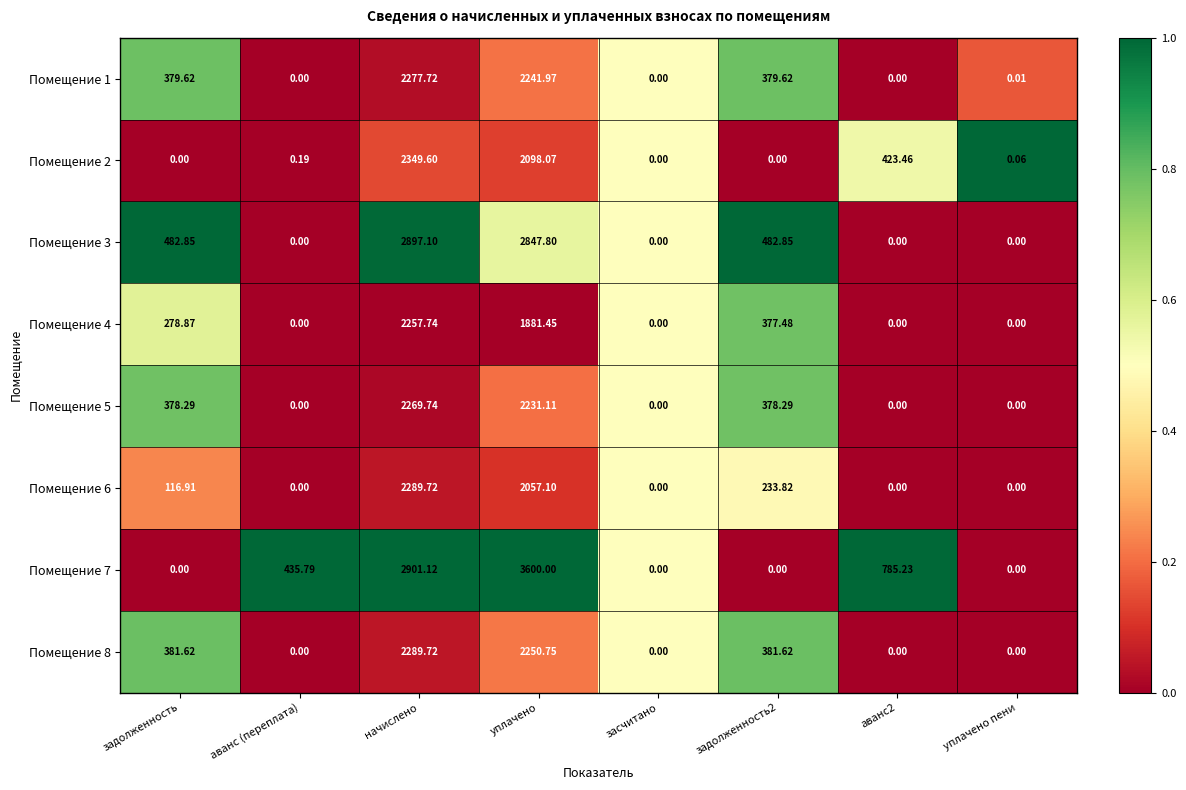

What is the maximum value shown in the chart?

3600.0